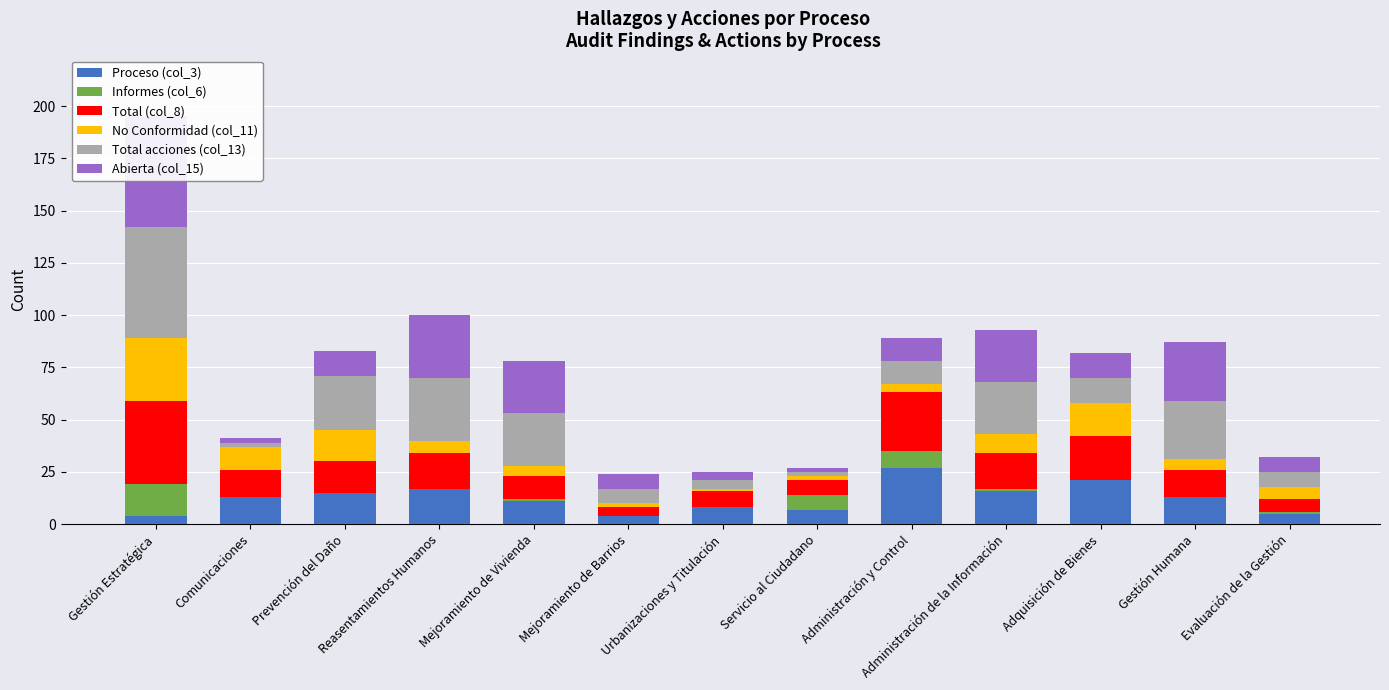

What is the total value across all series at Gestión Humana?

87